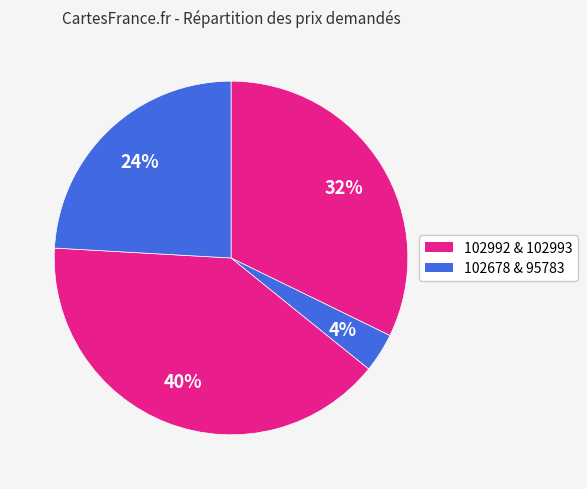

Rank the categories by value from lowest to highest.

102993, 95783, 102992, 102678